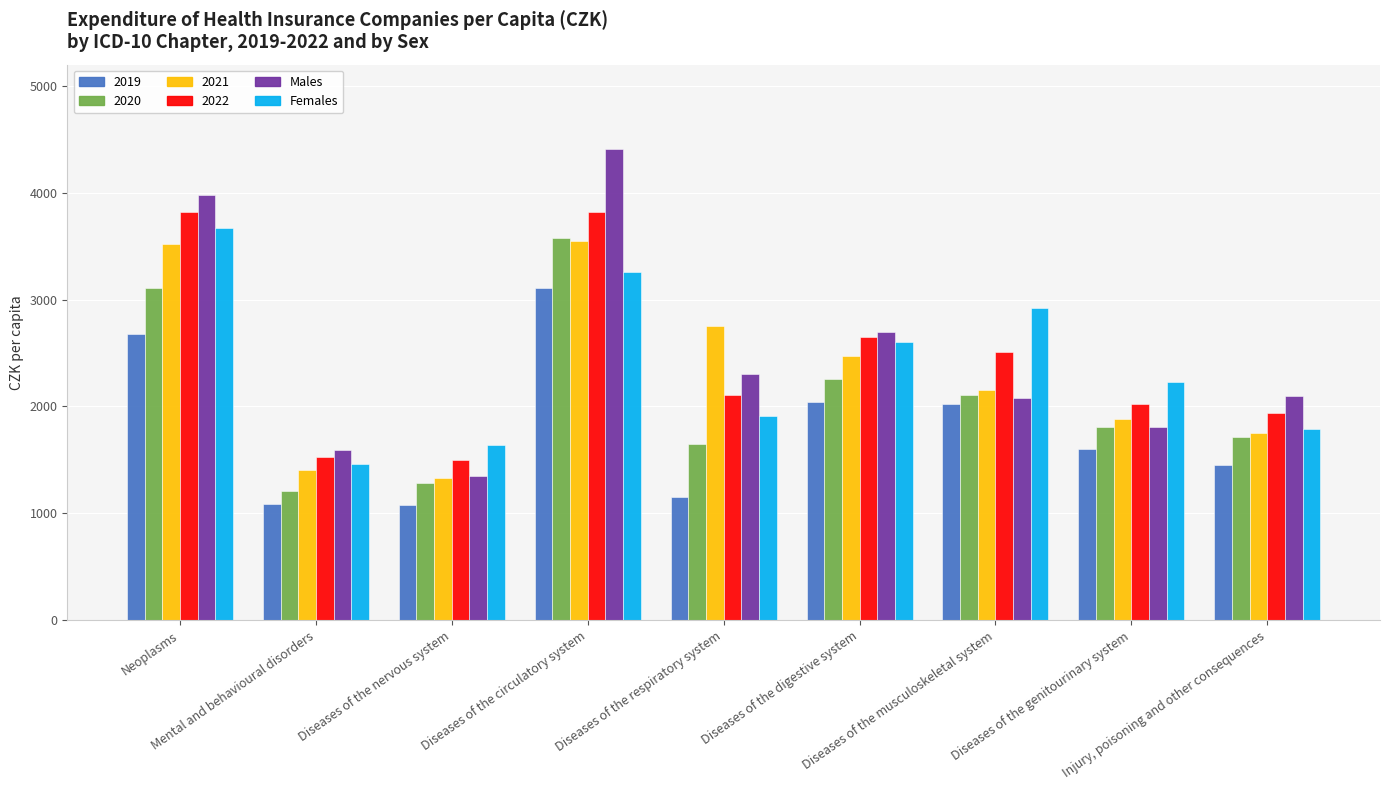

Which series has the largest range (max minus min)?

Males